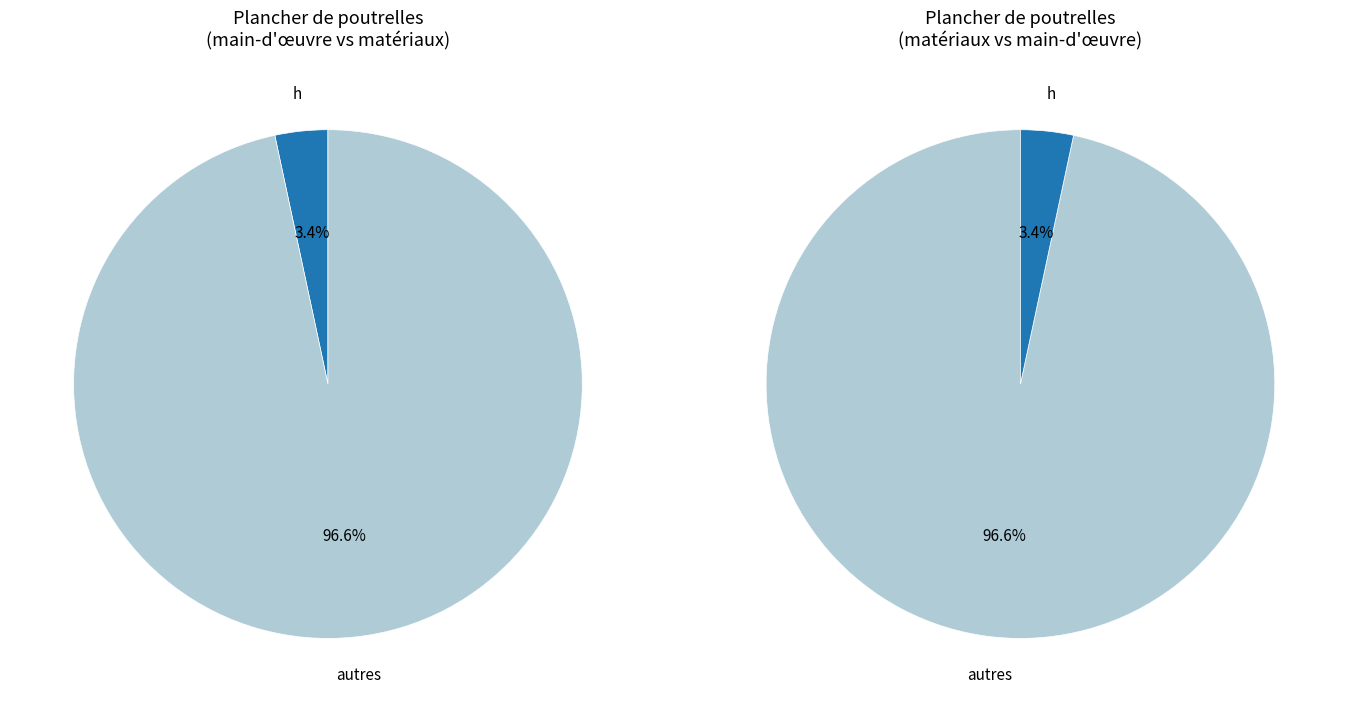

What is the smallest slice in the pie chart?

h